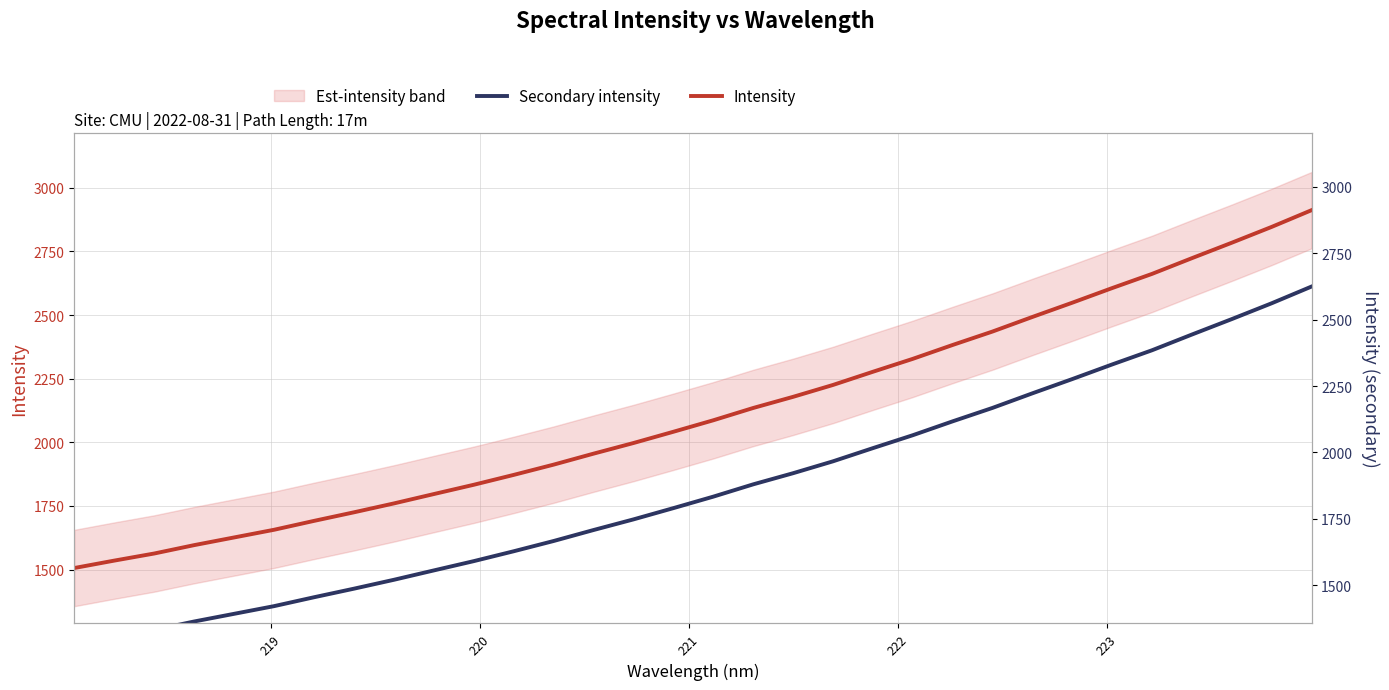

What is the sum of all Secondary intensity values?

58094.4